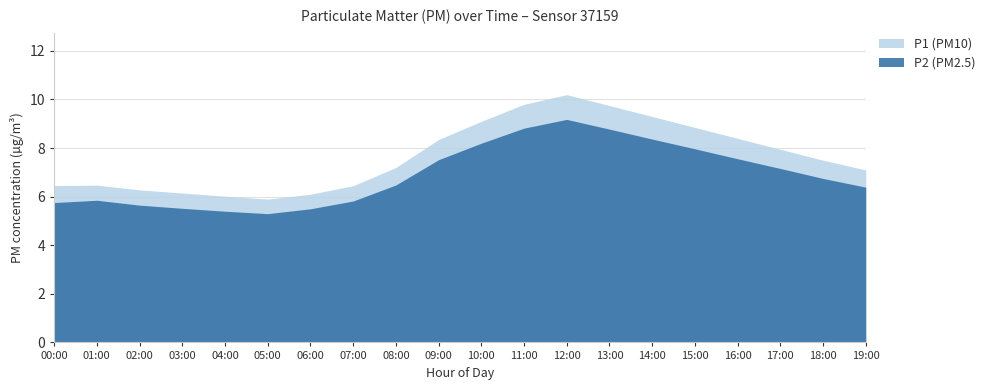

What is the total value across all series at 18:00?

14.2